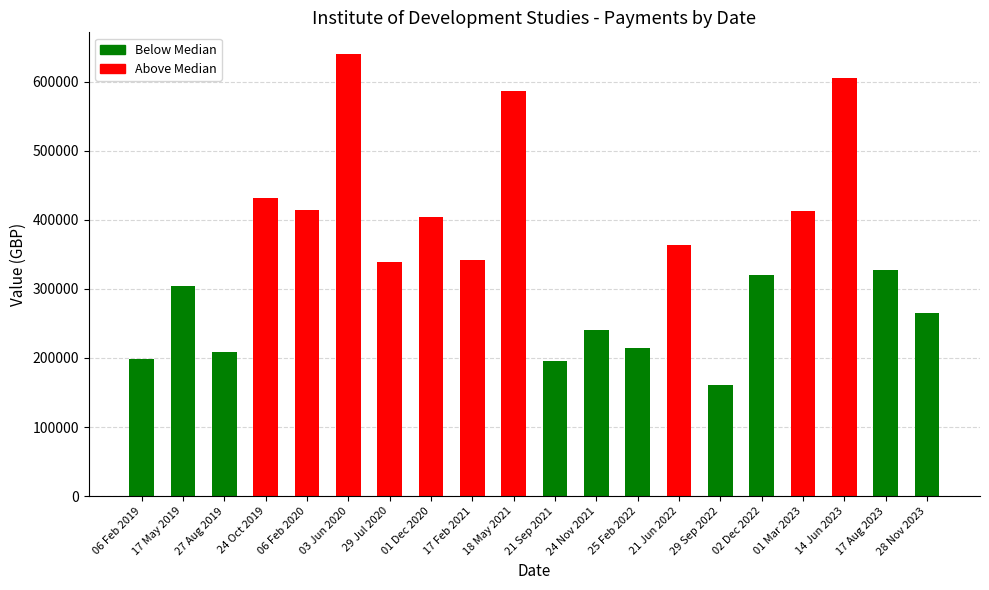

What is the approximate value at 25 Feb 2022, to the nearest 50?

213750